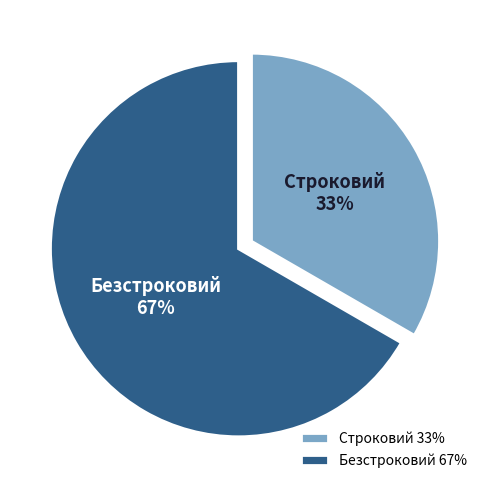

Which category has the smallest portion of the pie?

Строковий